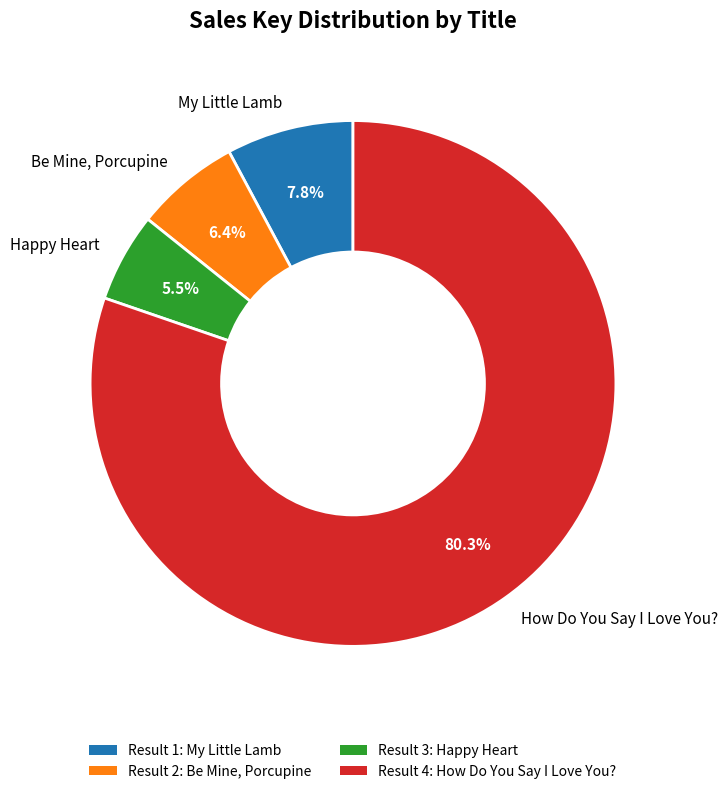

Is there any slice that represents more than half of the pie?

Yes